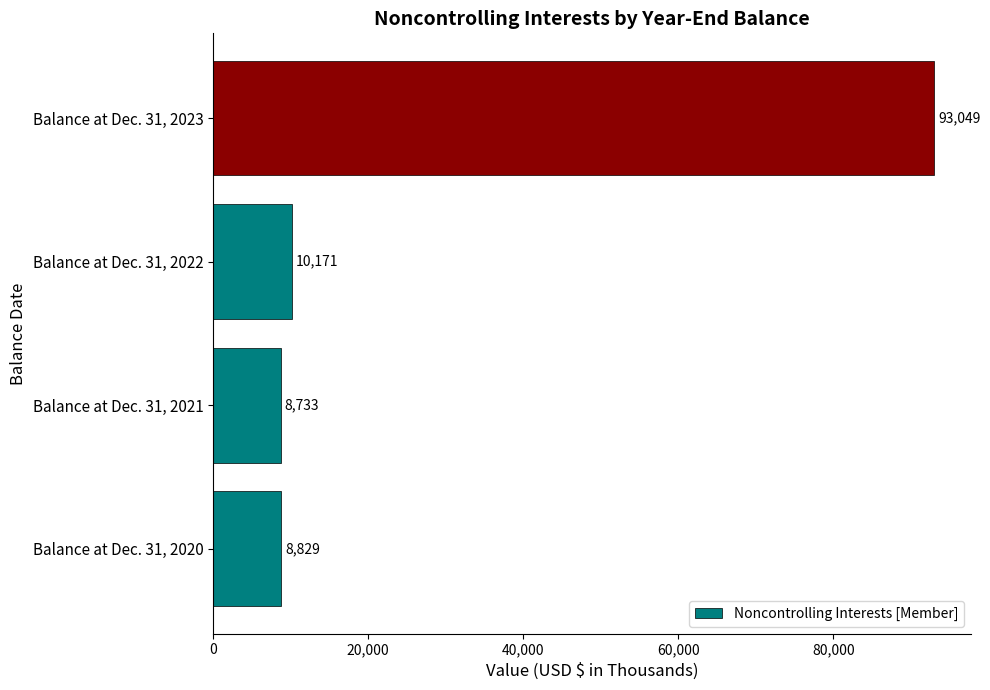

List the labels in order of value, smallest first.

Balance at Dec. 31, 2021, Balance at Dec. 31, 2020, Balance at Dec. 31, 2022, Balance at Dec. 31, 2023